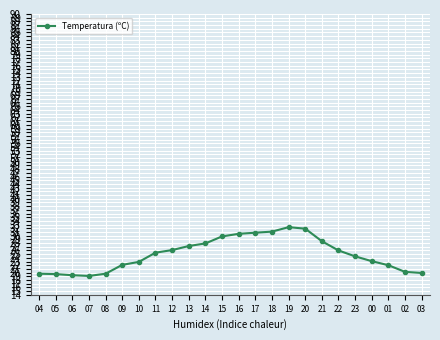

What is the value of the 15th point from the left?

31.1